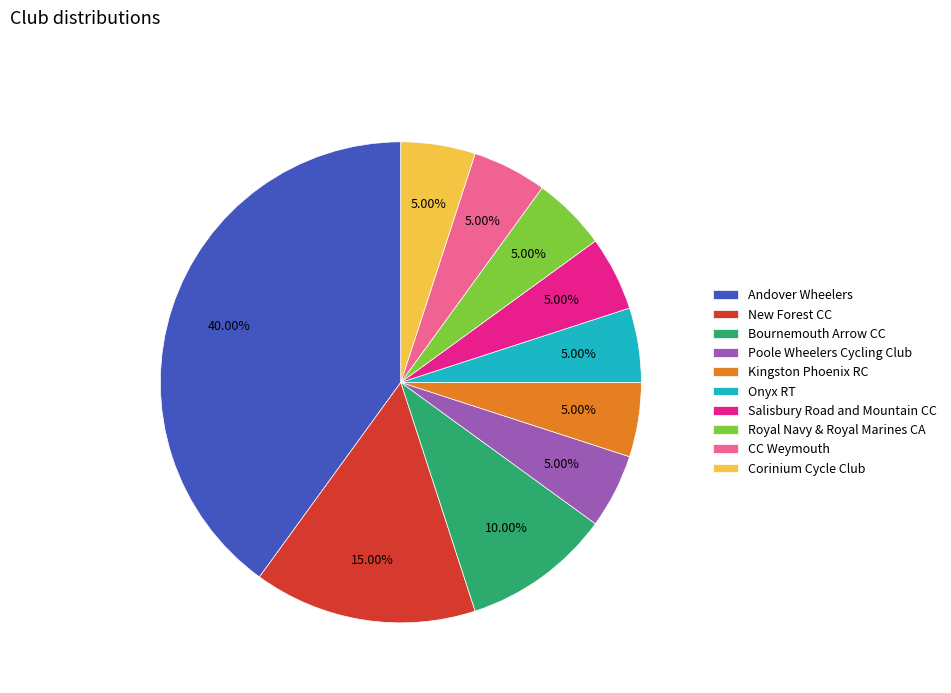

To the nearest percent, what portion does New Forest CC represent?

15%